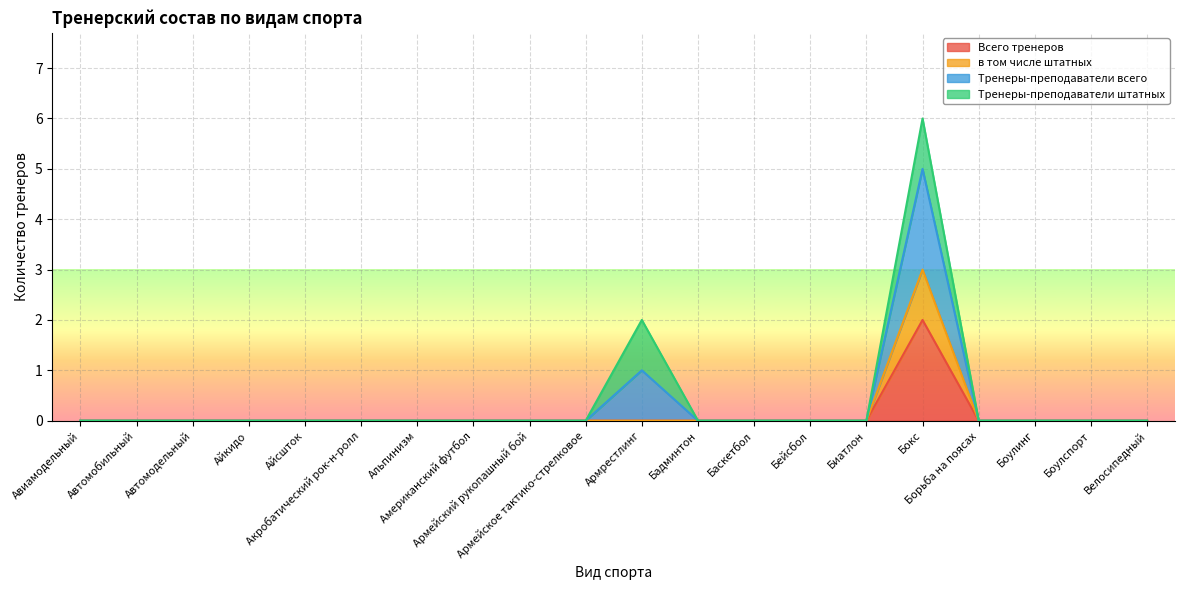

How many data points in Всего тренеров are above 0?

1